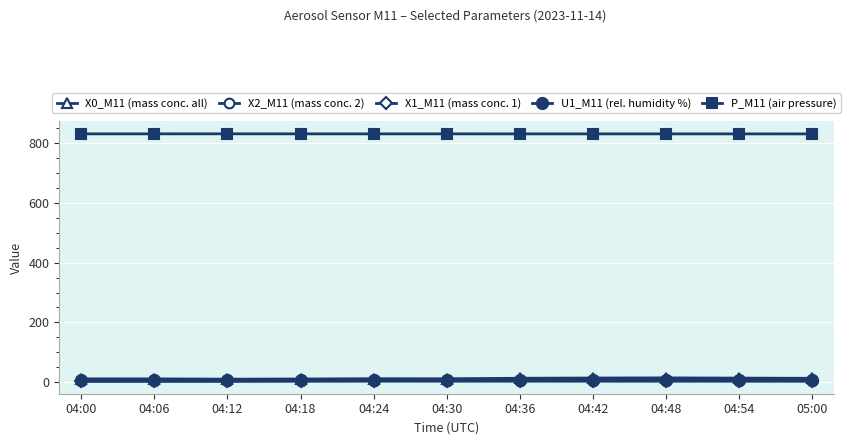

True or false: U1_M11 (rel. humidity %) and P_M11 (air pressure) intersect in this chart.

False